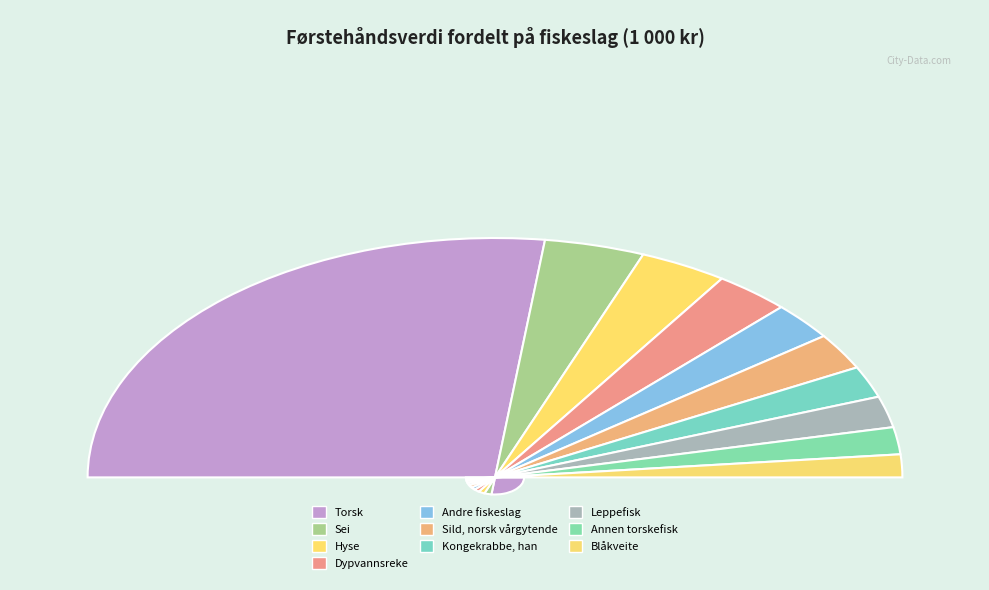

What percentage is the Blåkveite slice, to the nearest percent?

3%